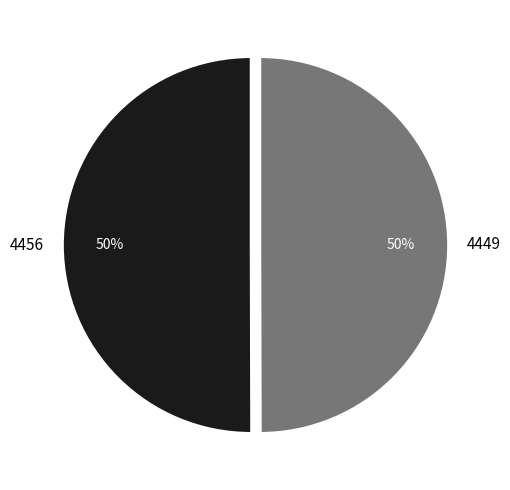

Do 4456 and 4449 together represent more than half of the pie?

Yes